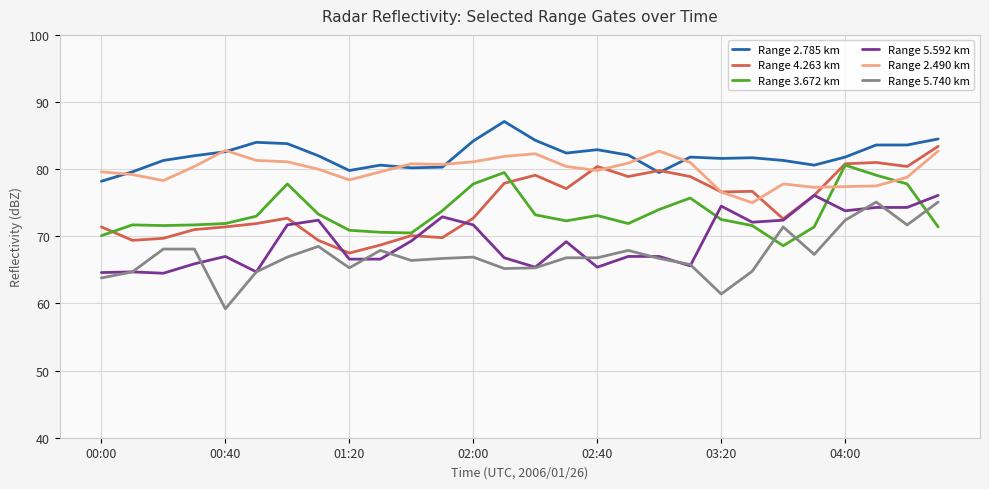

What is the difference between the second highest and second lowest values in the Range 3.672 km series?

9.4